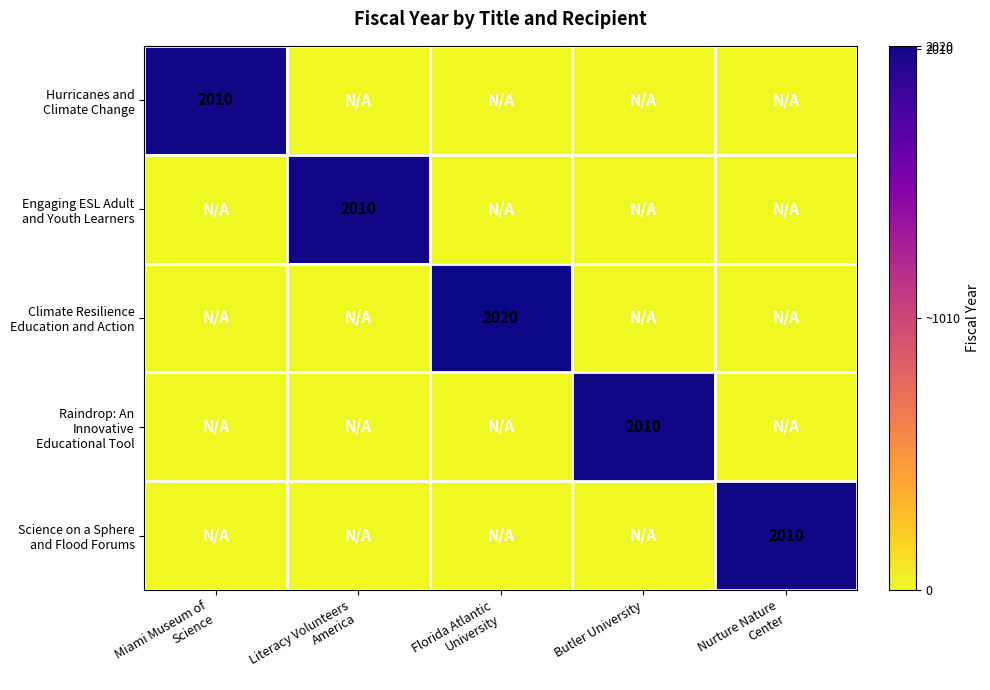

What is the average value of the Climate Resilience Education and Action series?

404